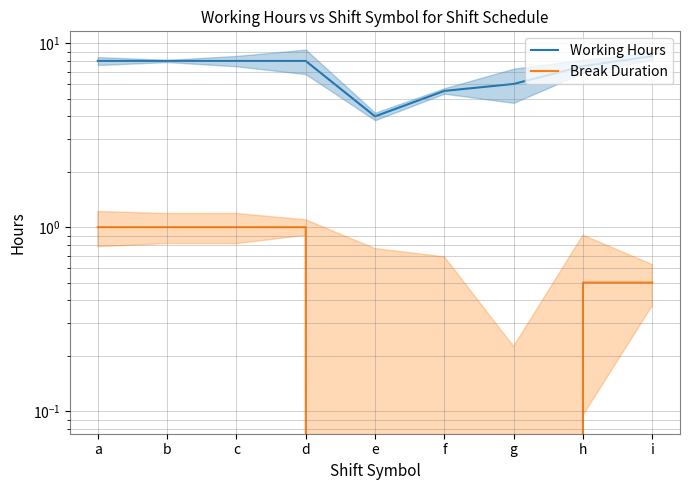

What is the value of the Working Hours point at the 2nd from the left?

8.0